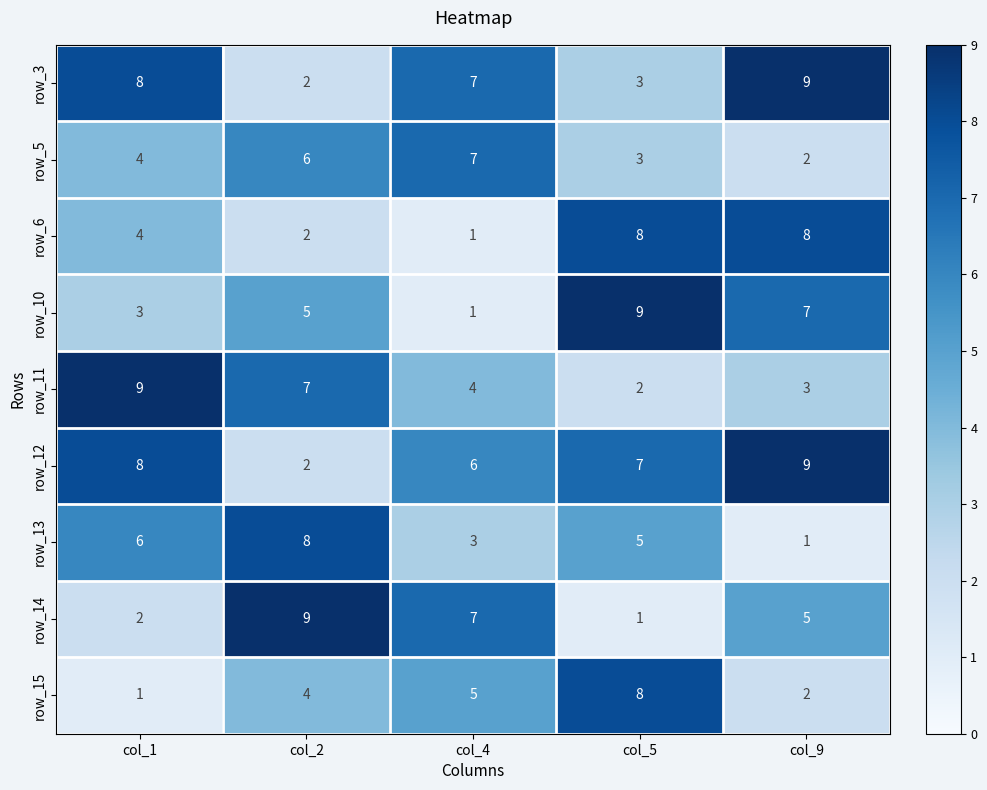

True or false: row_3 has a value of 3 at col_2.

False